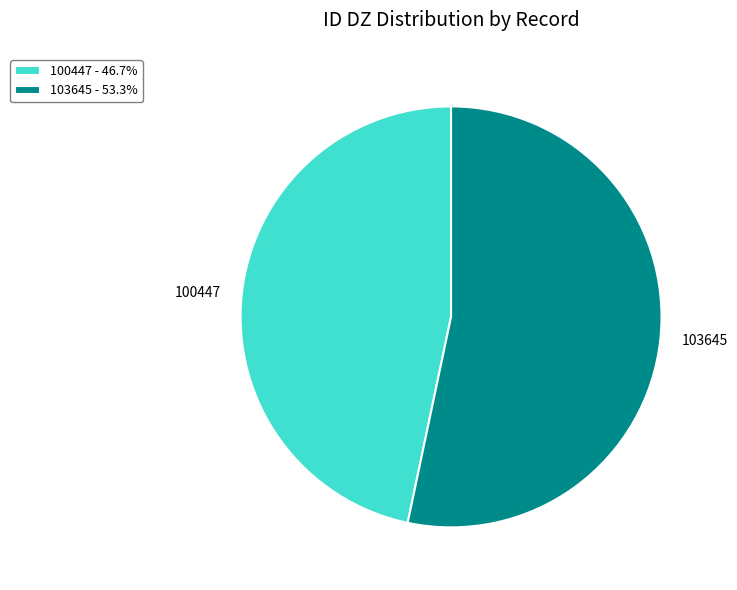

Approximately how many times larger is the value at 100447 - 46.7% compared to 103645 - 53.3%?

0.9